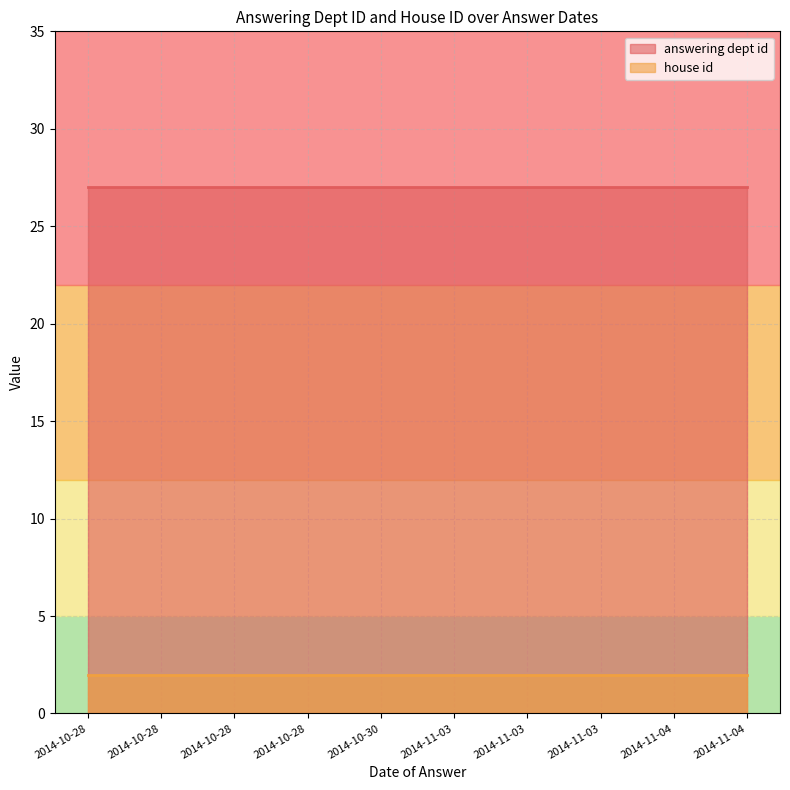

Is it true that answering dept id equals 27 at 2014-10-28?

True